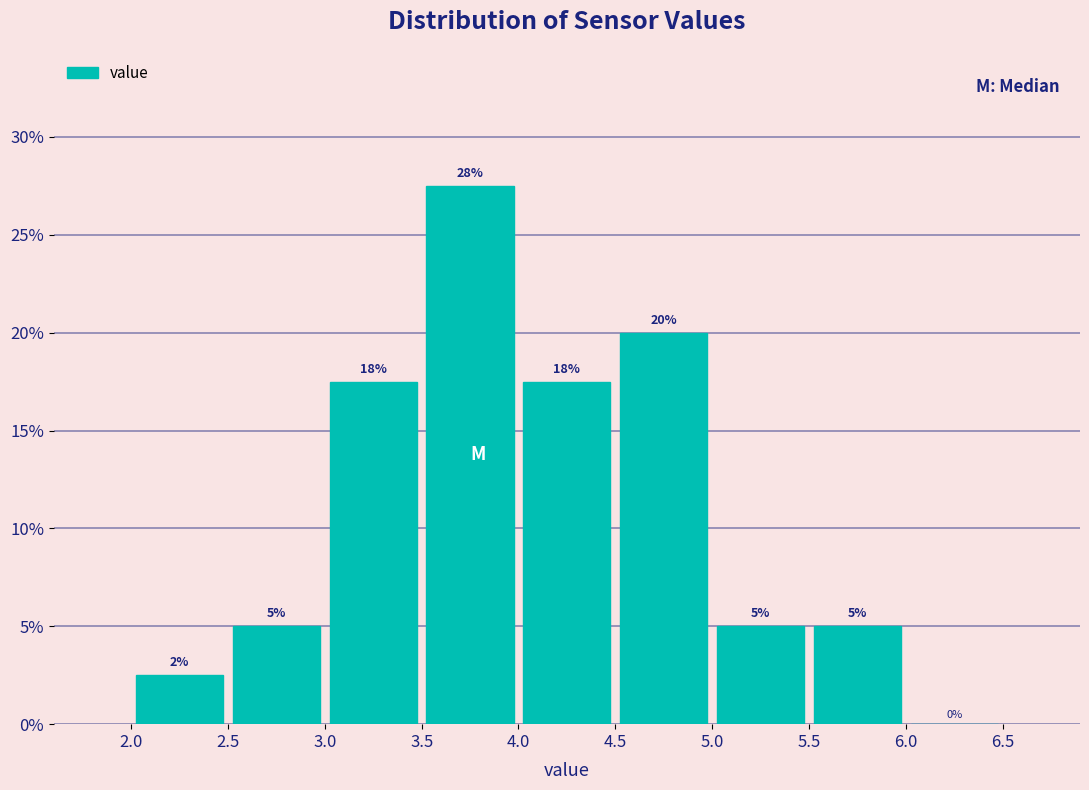

Which range on the x-axis has the tallest bar?

3.5 to 4.0